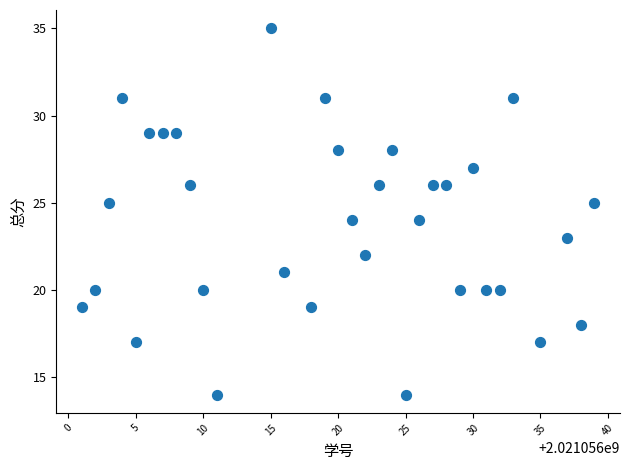

What is the range of Y values (max minus min)?

21